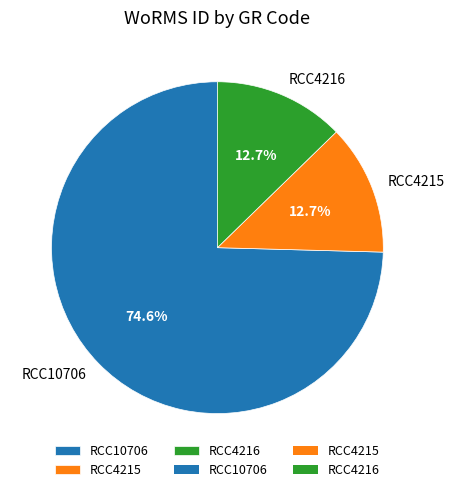

How many segments does this pie chart have?

3